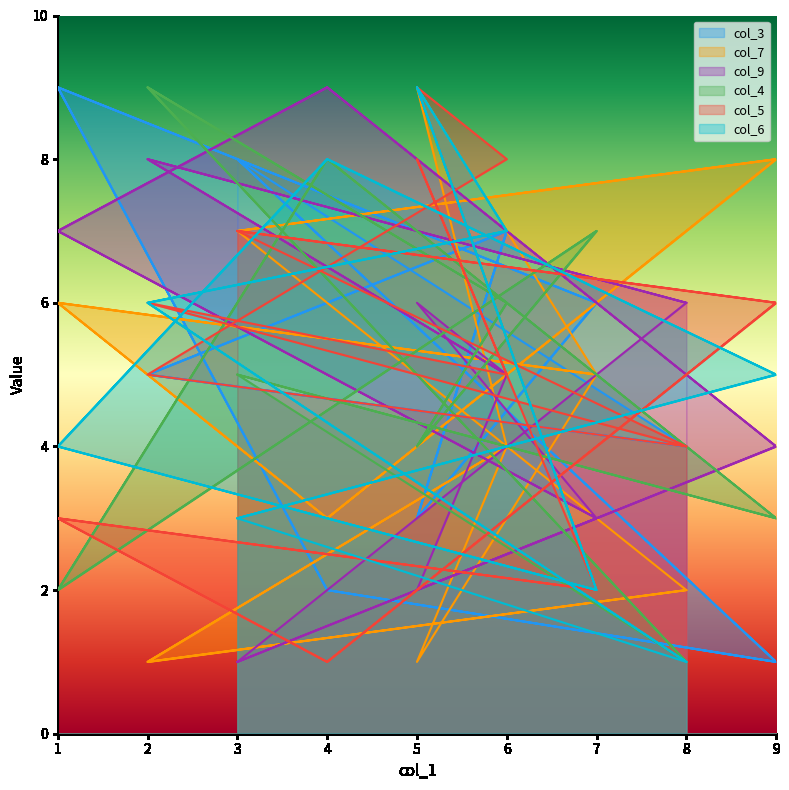

At which label is col_4 closest to 5?

3